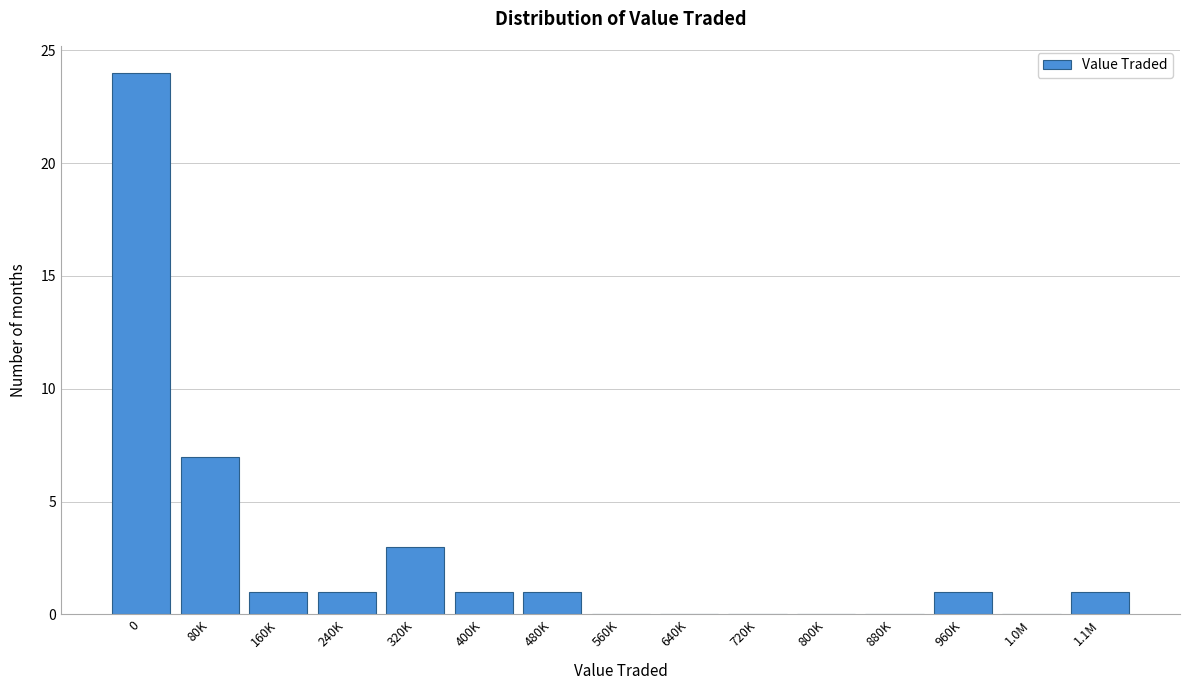

Reading left to right, what are all the values shown in this chart?

0=24	80K=7	160K=1	240K=1	320K=3	400K=1	480K=1	560K=0	640K=0	720K=0	800K=0	880K=0	960K=1	1.0M=0	1.1M=1